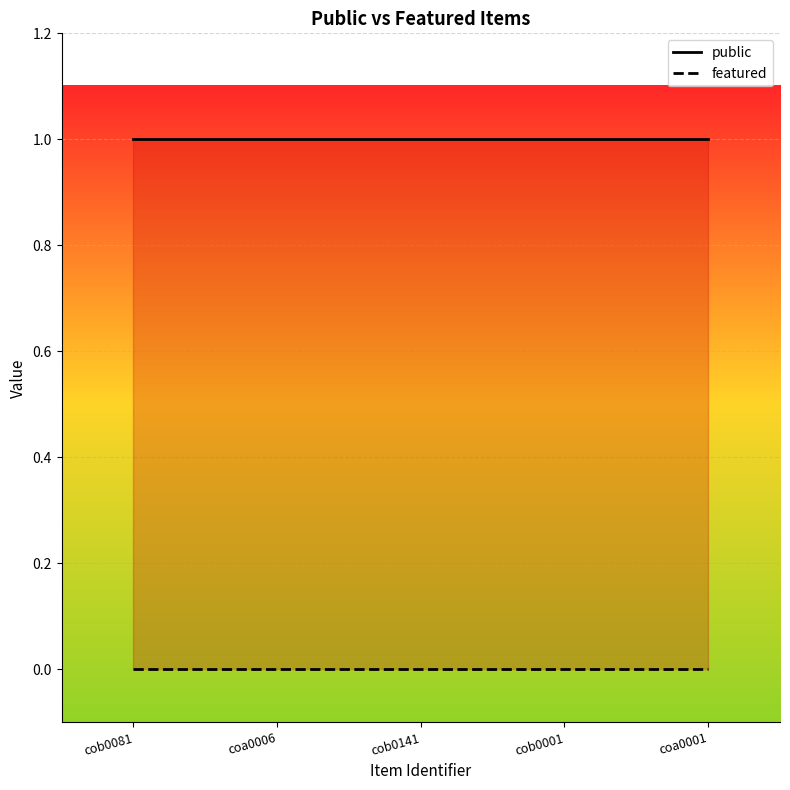

True or false: featured and public cross at least once.

False